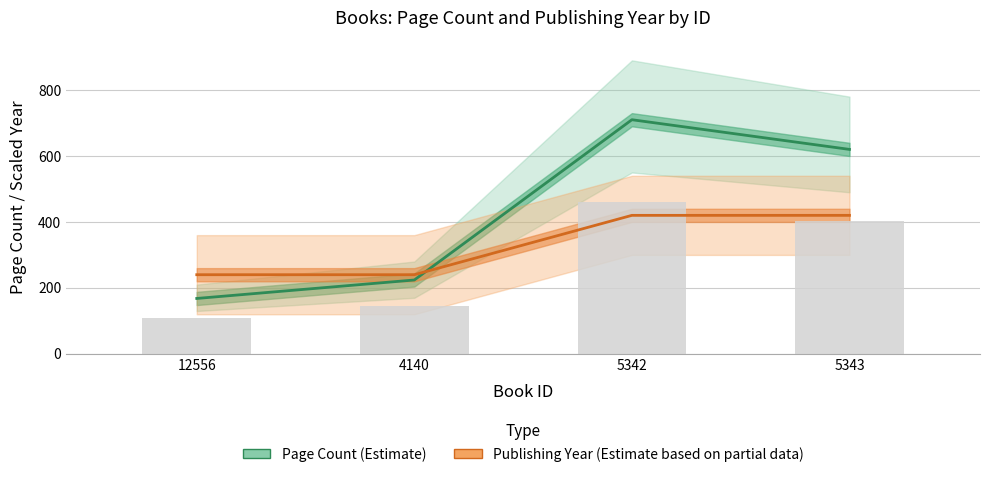

At which category is the sum across all series the highest?

5342